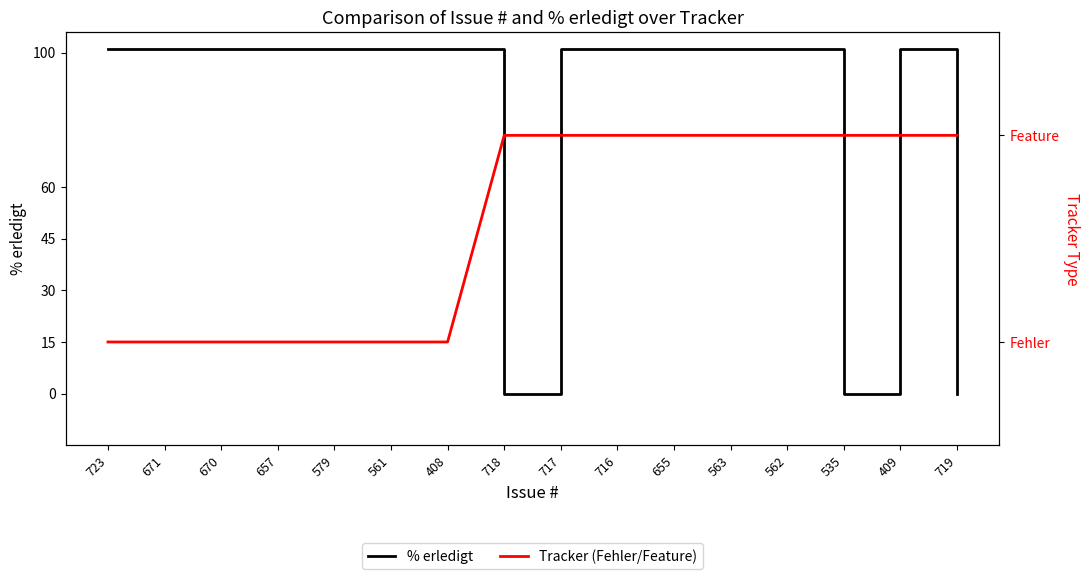

How many lines are shown in the chart?

2